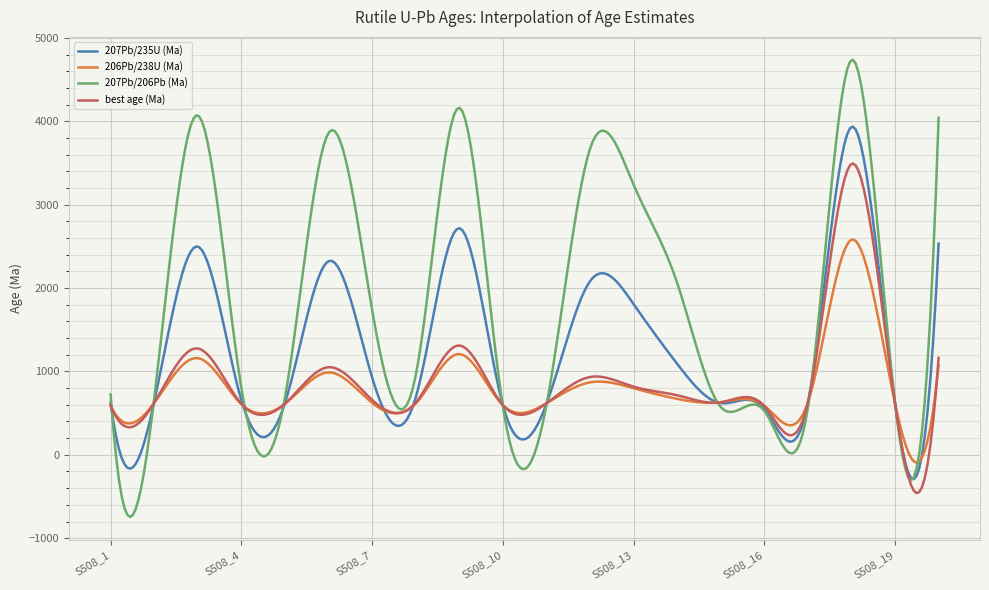

What is the difference between the second highest and second lowest values in the 207Pb/235U (Ma) series?

4190.8